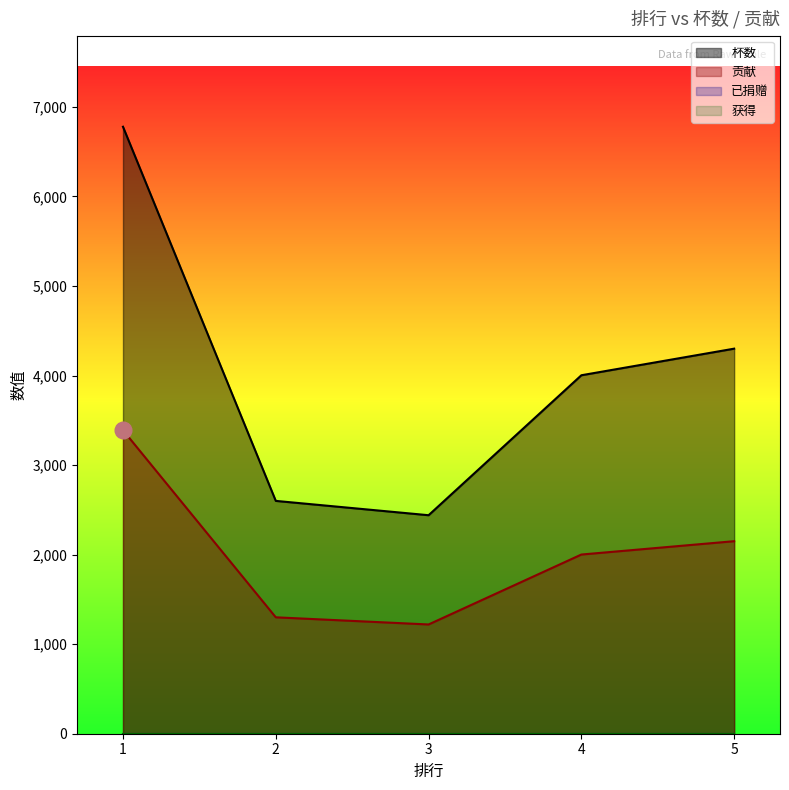

True or false: 贡献 and 杯数 cross at least once.

False